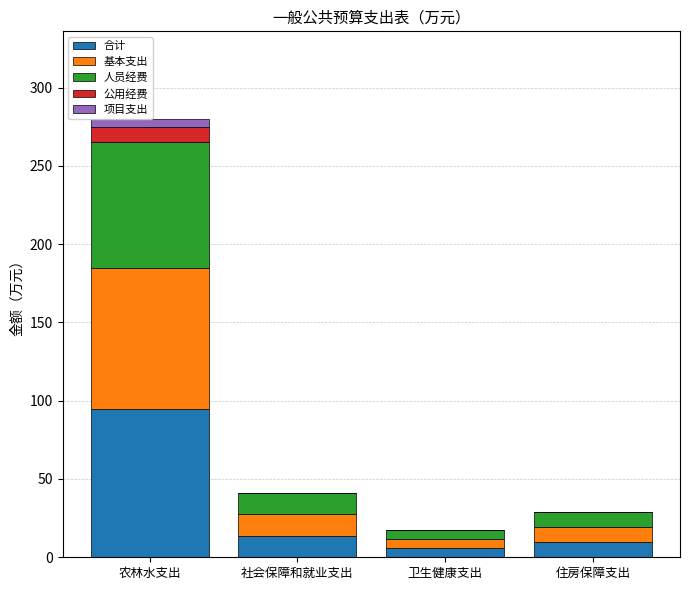

Is the value of 合计 at 住房保障支出 greater than the value of 基本支出 at 社会保障和就业支出?

No